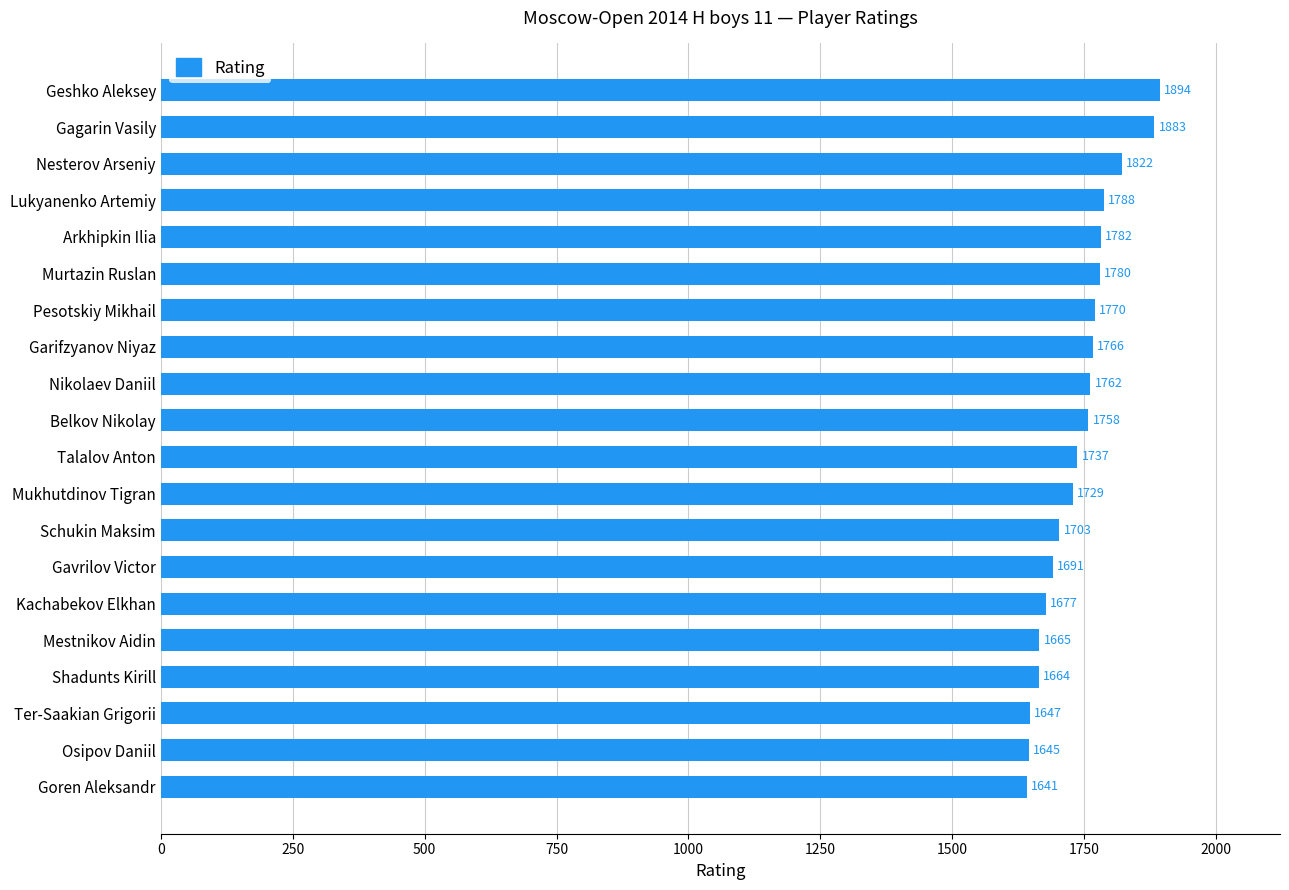

Is it true that the value at Talalov Anton is 1737?

True